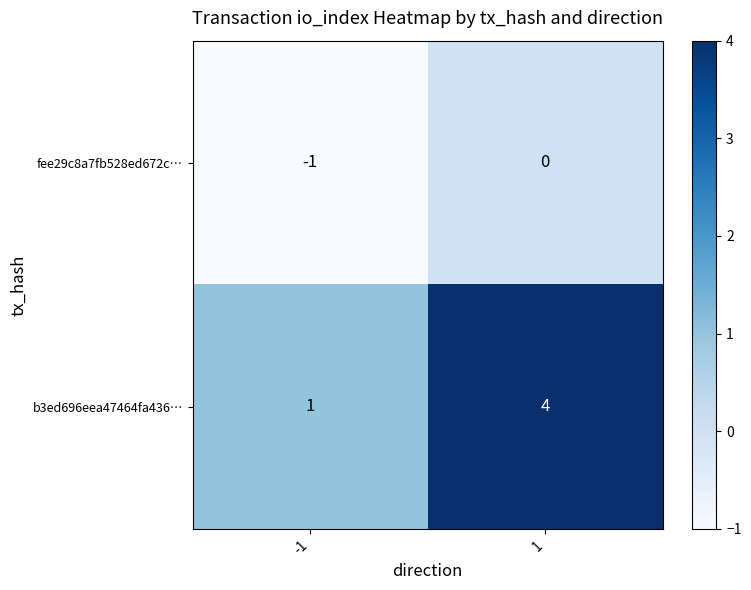

Which series has the largest range (max minus min)?

b3ed696eea47464fa436…